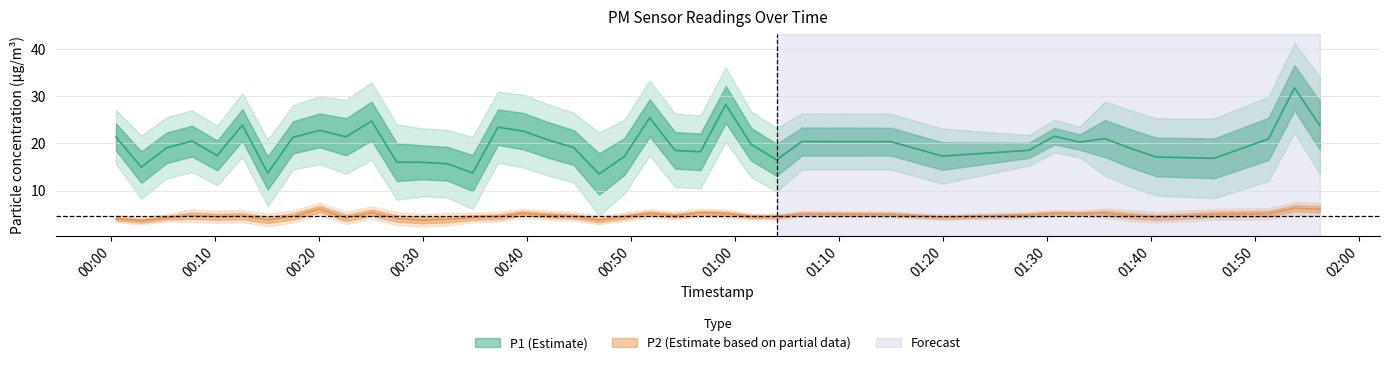

What is the total value across all series at 2023-05-24T01:06:27?

25.4